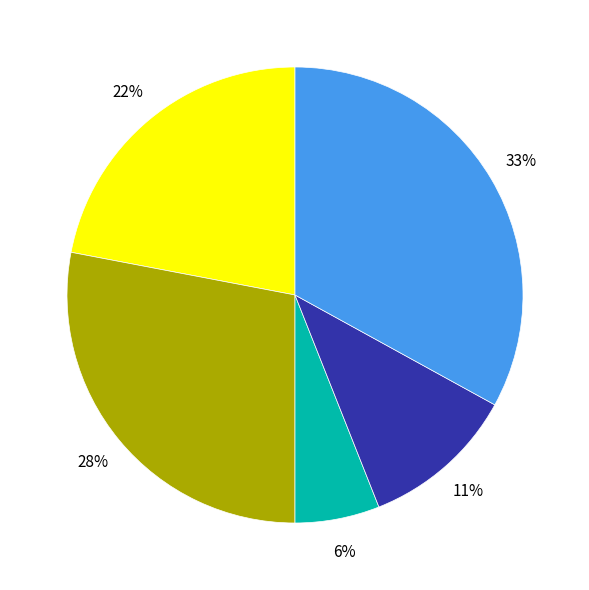

To the nearest percent, what is the difference between the largest and smallest slice percentages?

27%